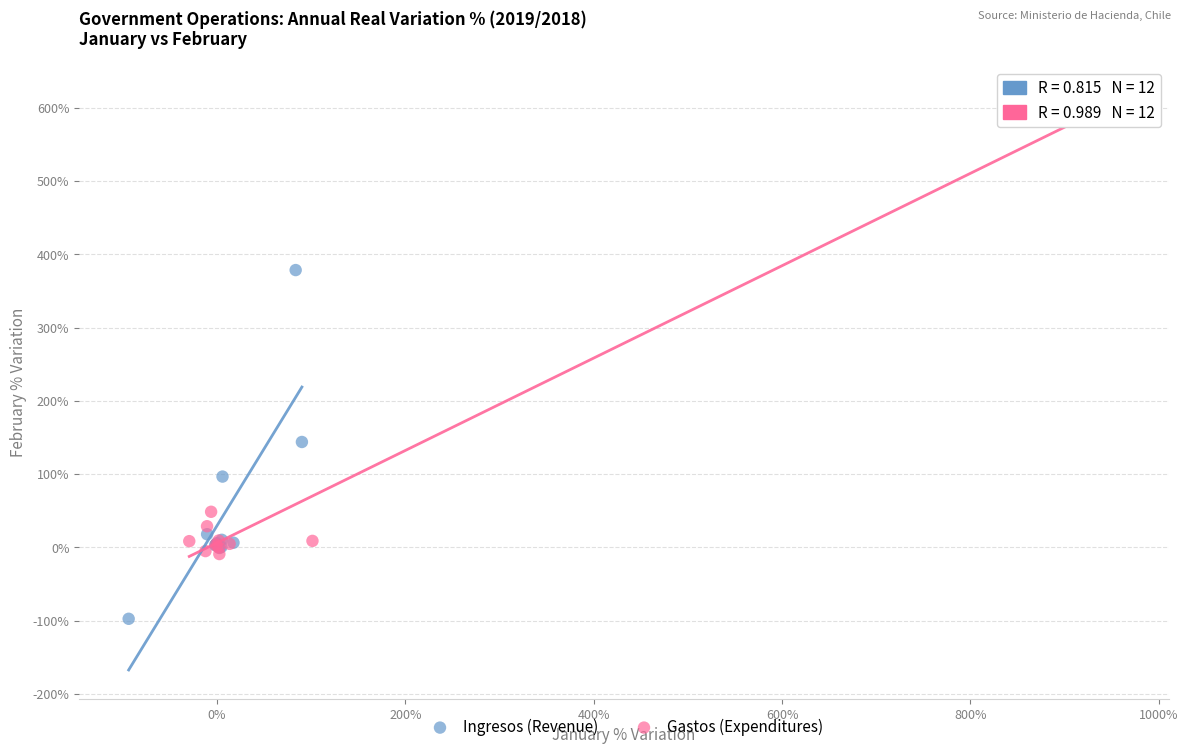

Which series reaches the minimum Y coordinate?

Ingresos (Revenue)